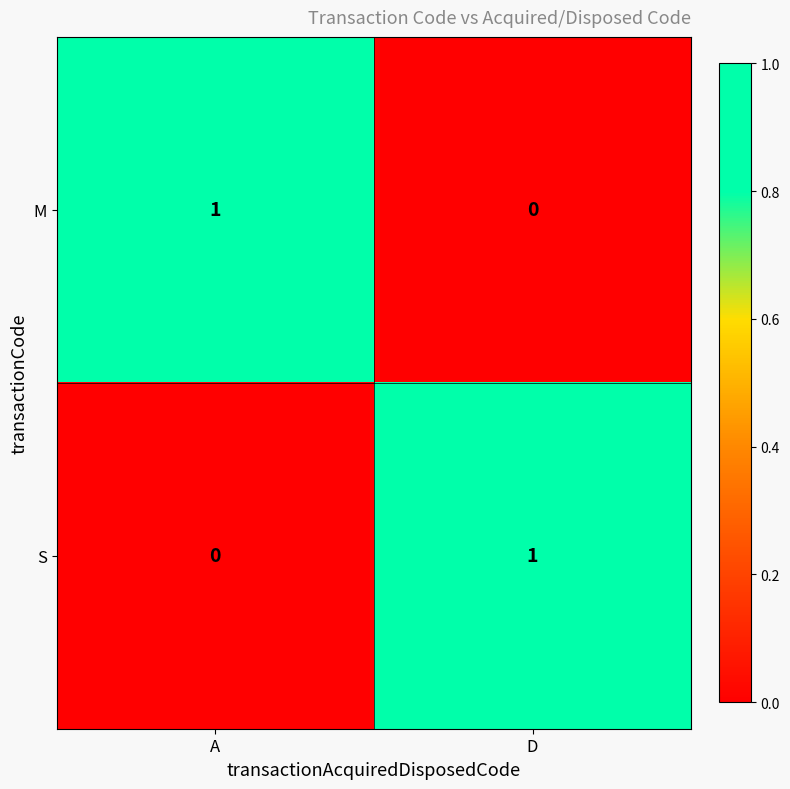

How many data points does each series have?

2